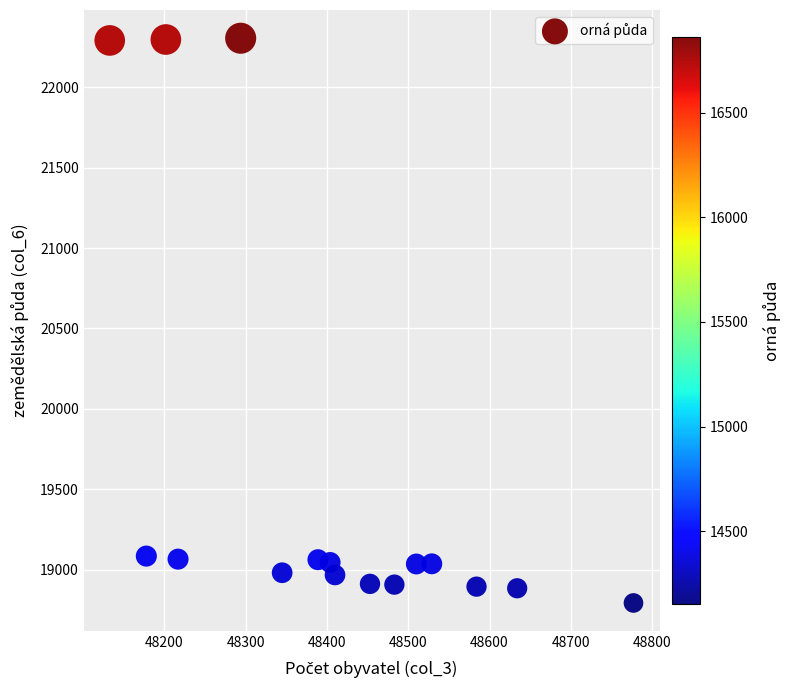

What is the range of Y values (max minus min)?

3514.1